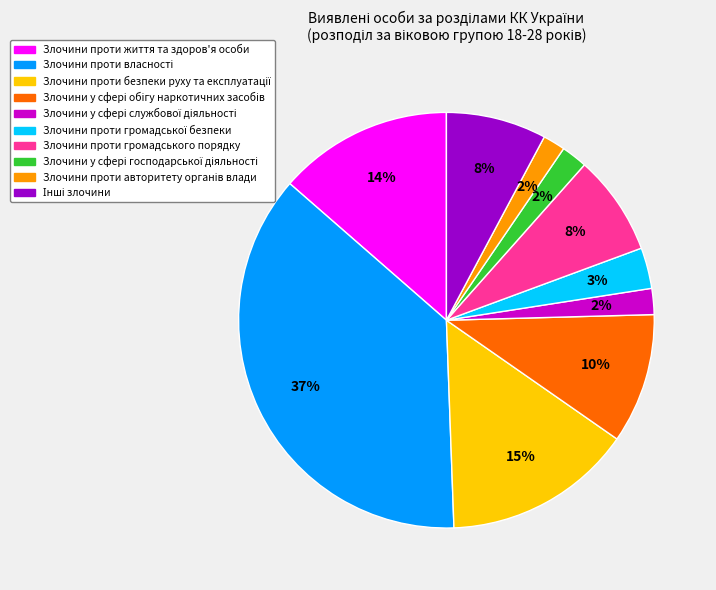

To the nearest percent, what percentage of the pie is Злочини проти громадського порядку?

8%